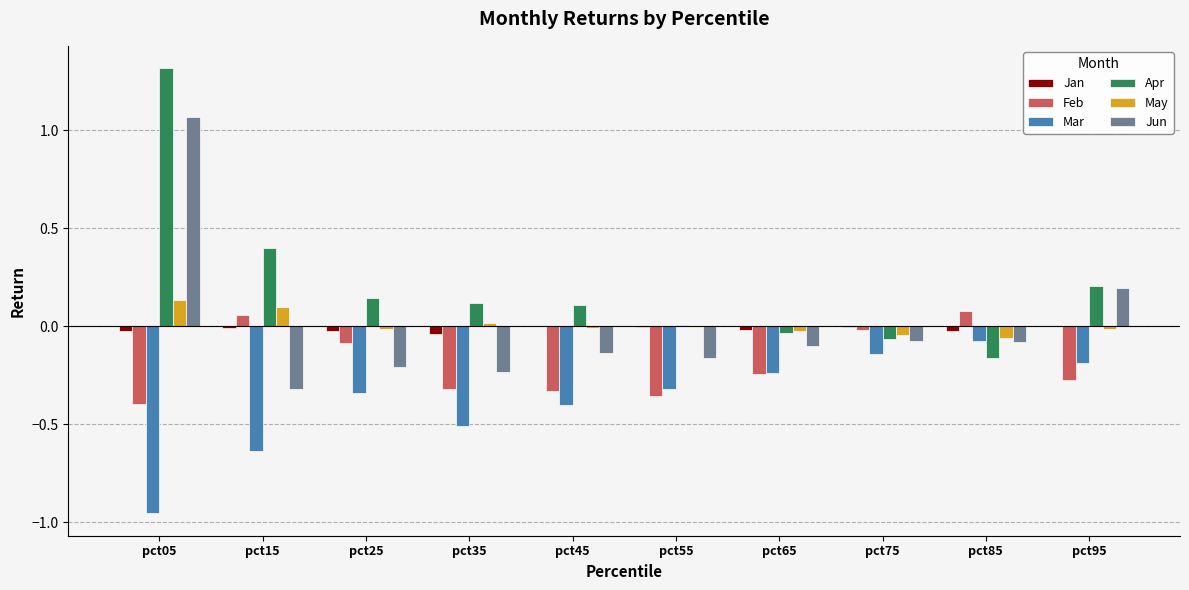

What is the spread (max minus min) of values at pct35?

0.6